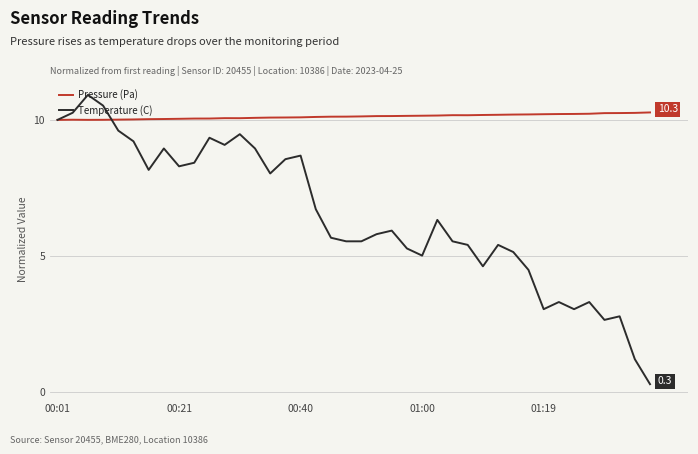

Which series has the widest spread of values?

Temperature (C)